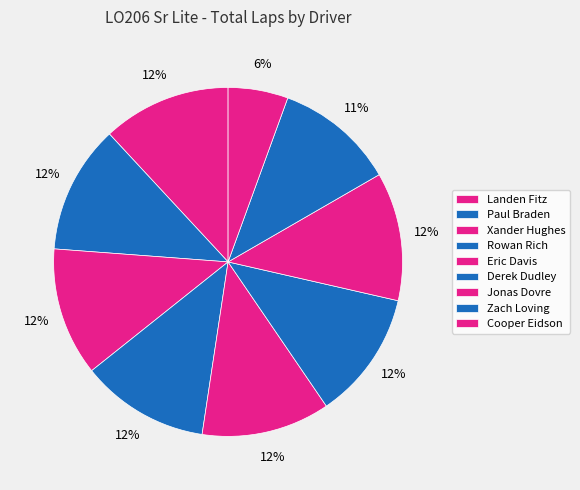

What portion of the pie excludes Xander Hughes?

88.1%